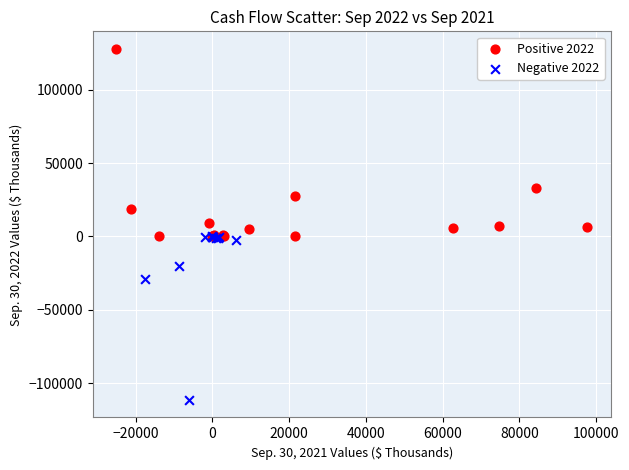

Which series has the widest spread of Y values?

Positive 2022